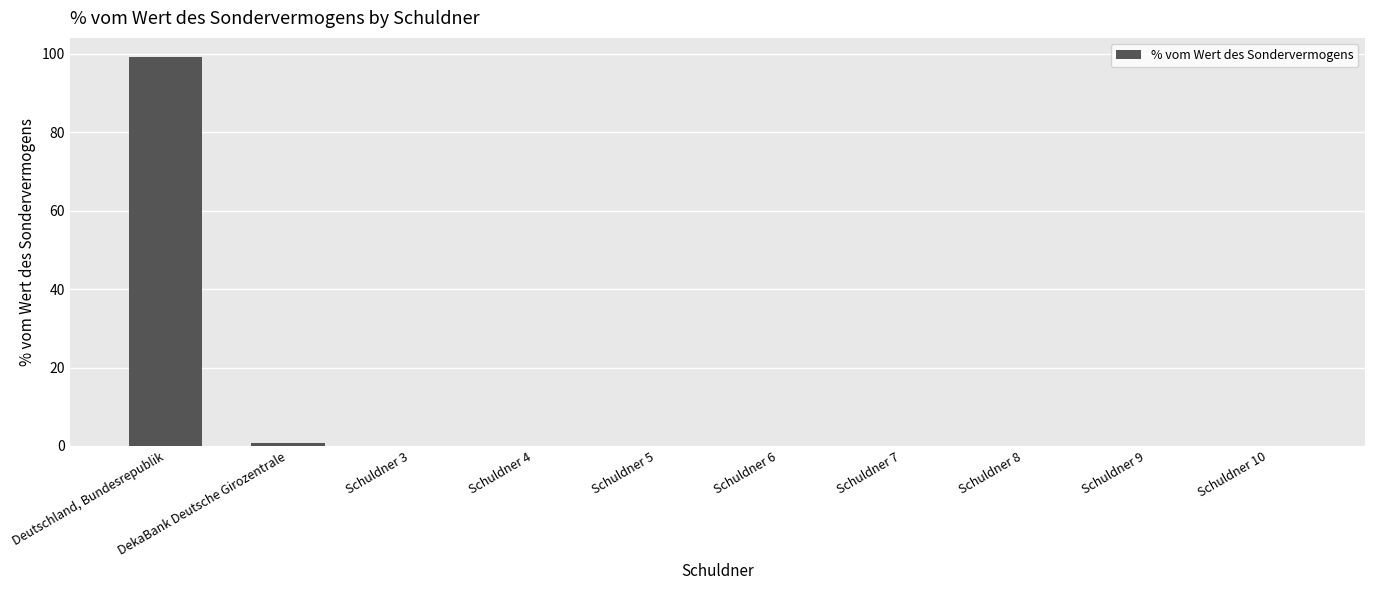

What is the sum of all values?

100.0